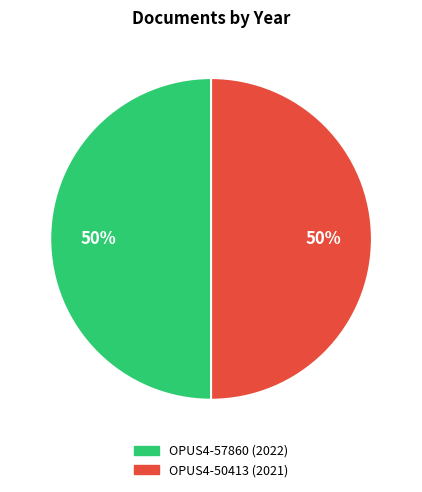

To the nearest percent, what portion does OPUS4-50413 (2021) represent?

50%